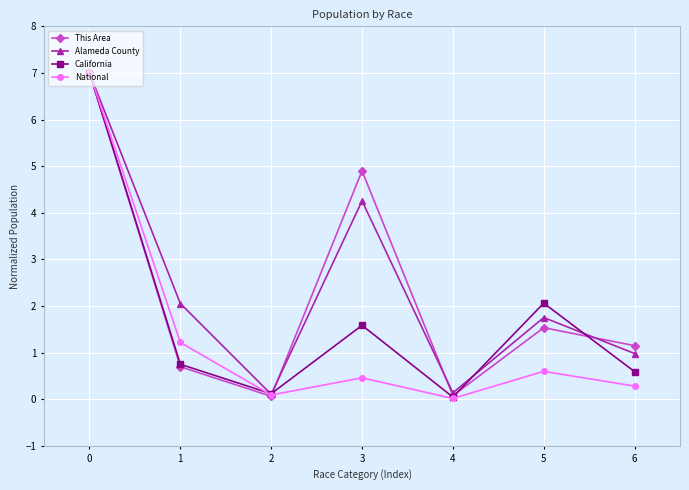

How many data points does each series have?

7